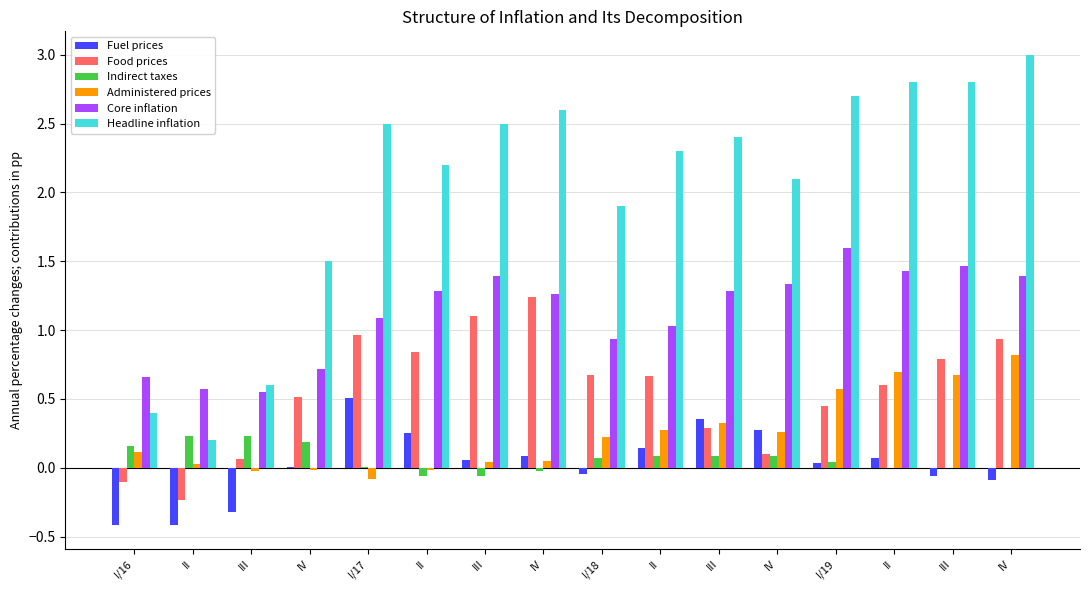

Count the number of data series in this chart.

6